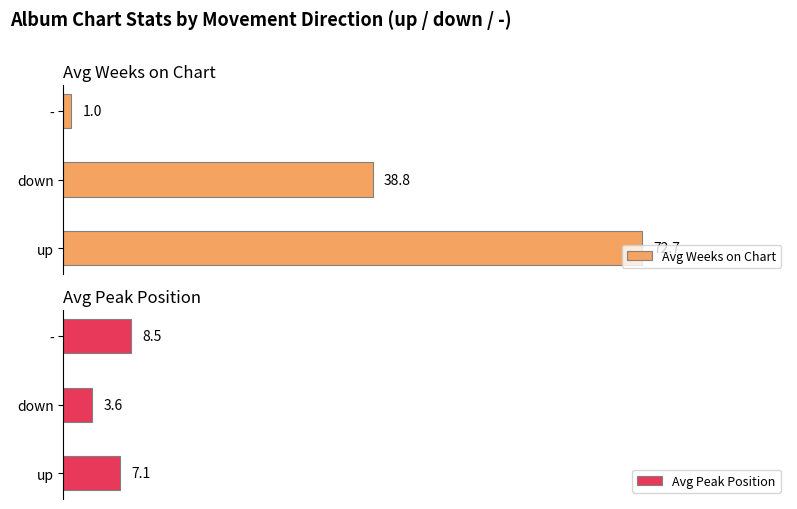

Count the number of categories in the chart.

3